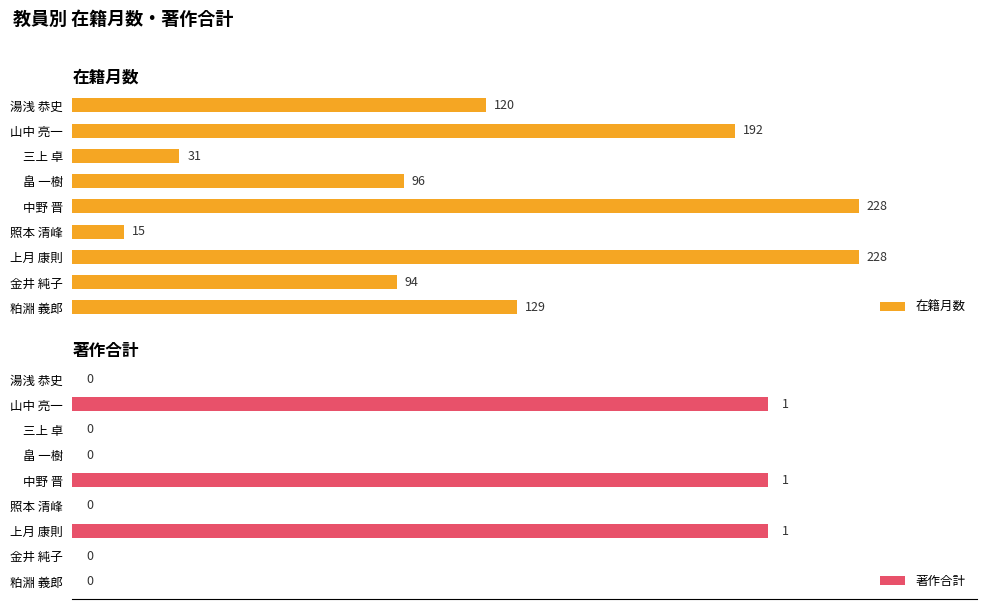

Rank the series by their maximum value, from highest to lowest.

在籍月数, 著作合計